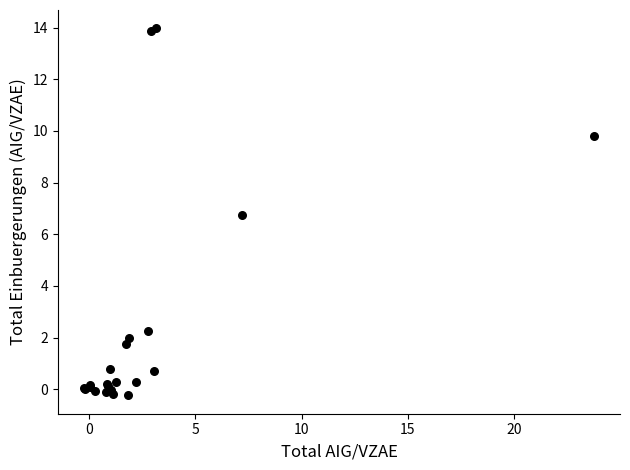

What Y value in the scatter plot is closest to 6?

6.7